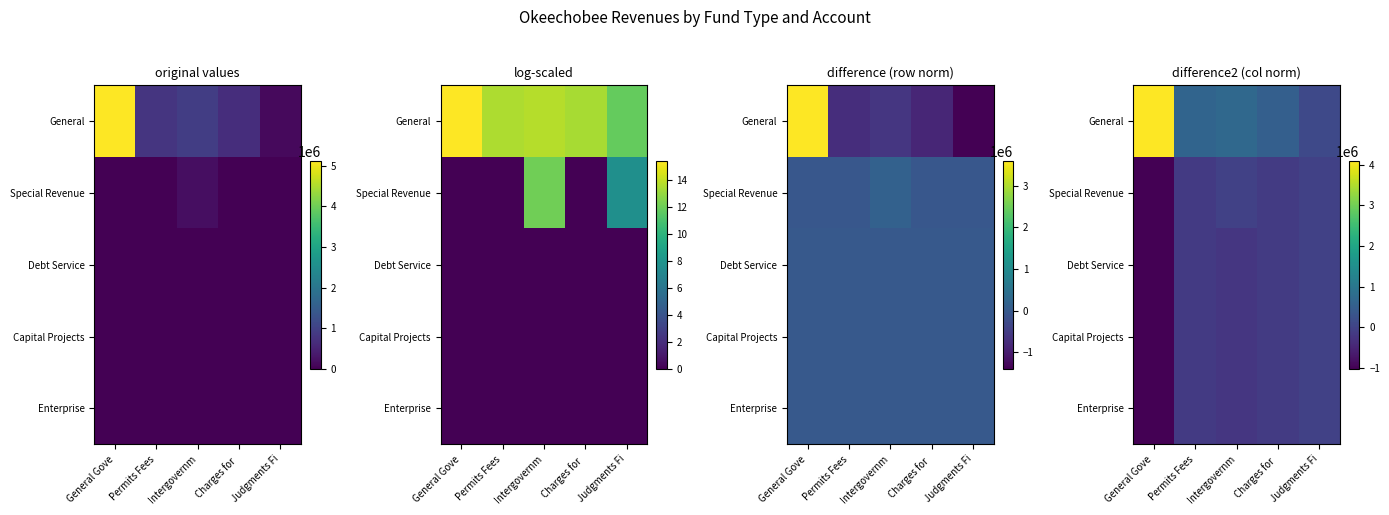

At which label is General closest to 2101943?

Intergovernm